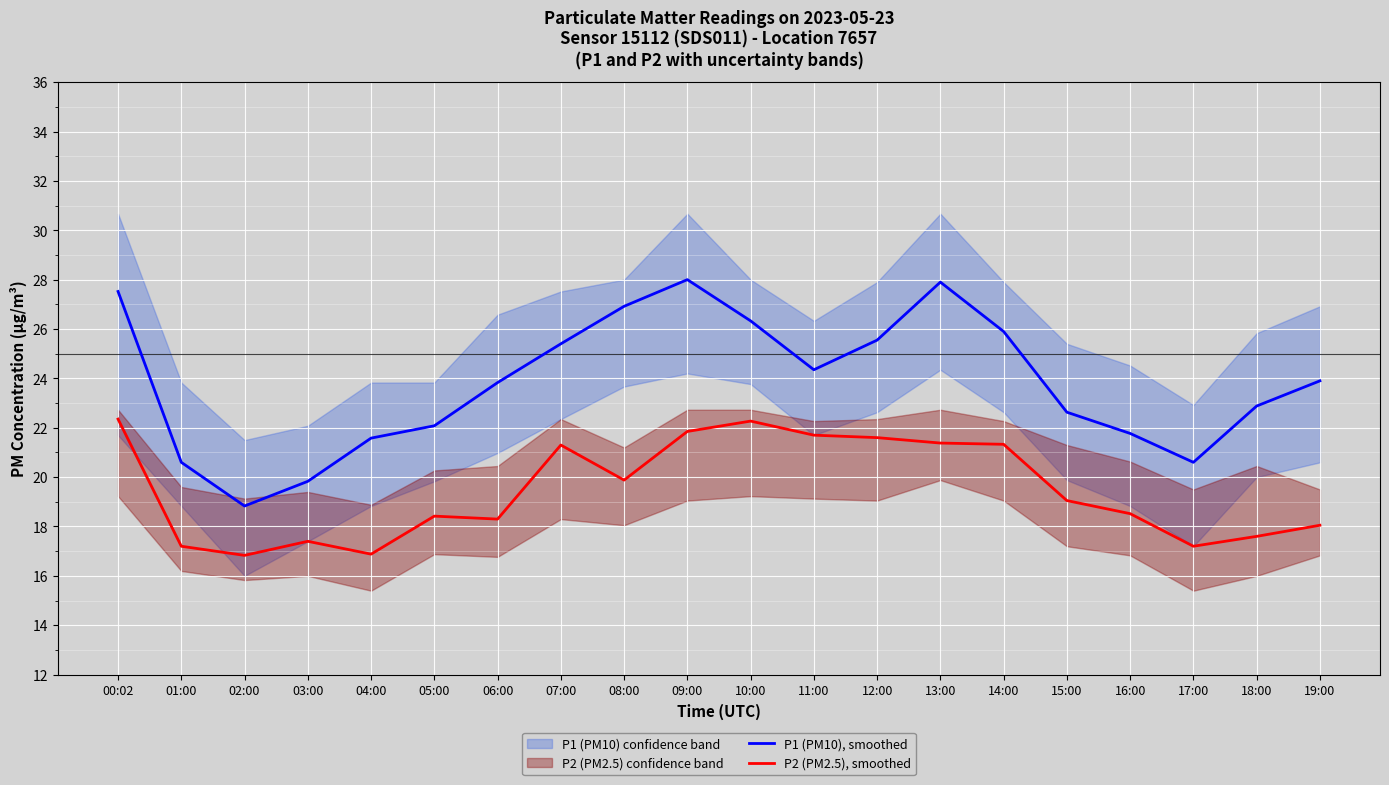

List the series in order of their peak value, highest first.

P1 (PM10), smoothed, P2 (PM2.5), smoothed